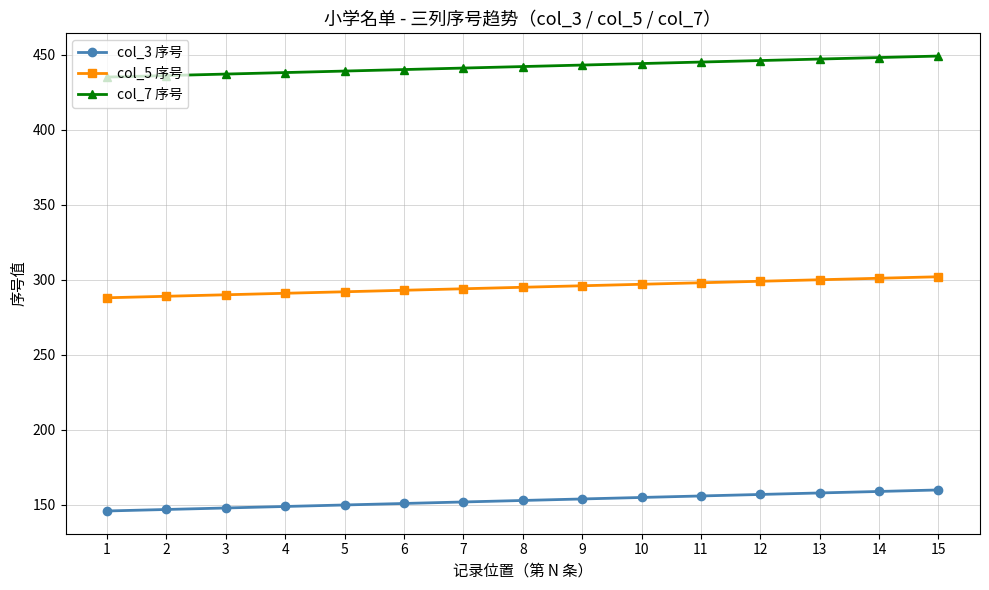

At 8, list the series in order from largest to smallest.

col_7 序号, col_5 序号, col_3 序号